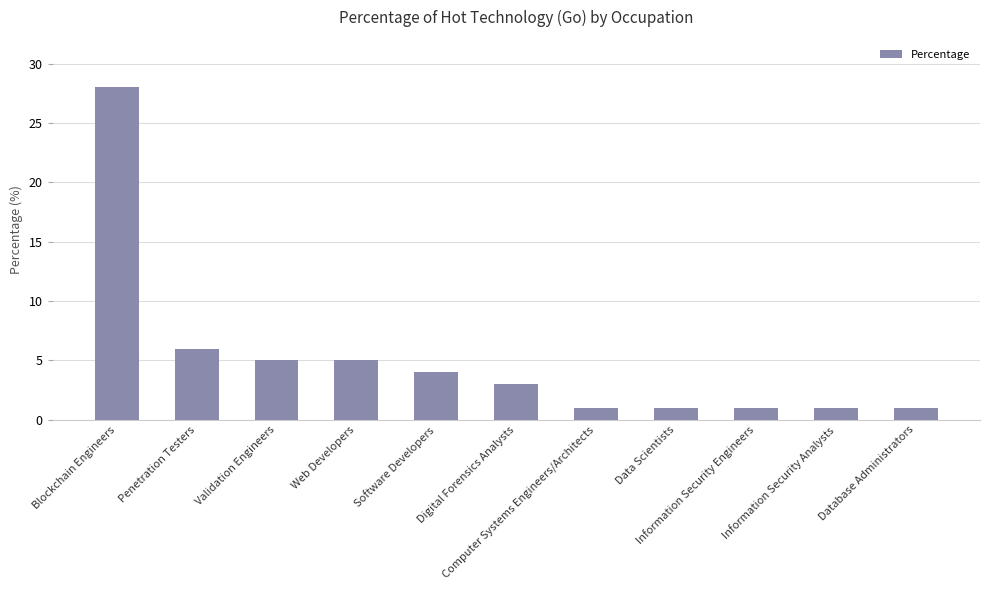

What is the difference between the second highest and minimum values?

5